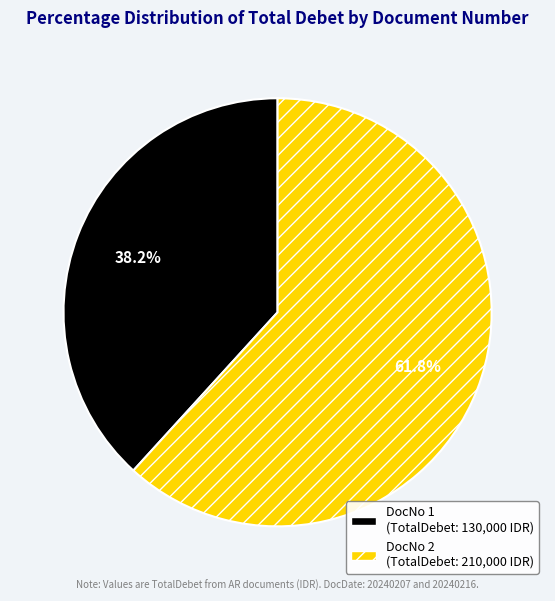

Count the number of slices in the pie.

2